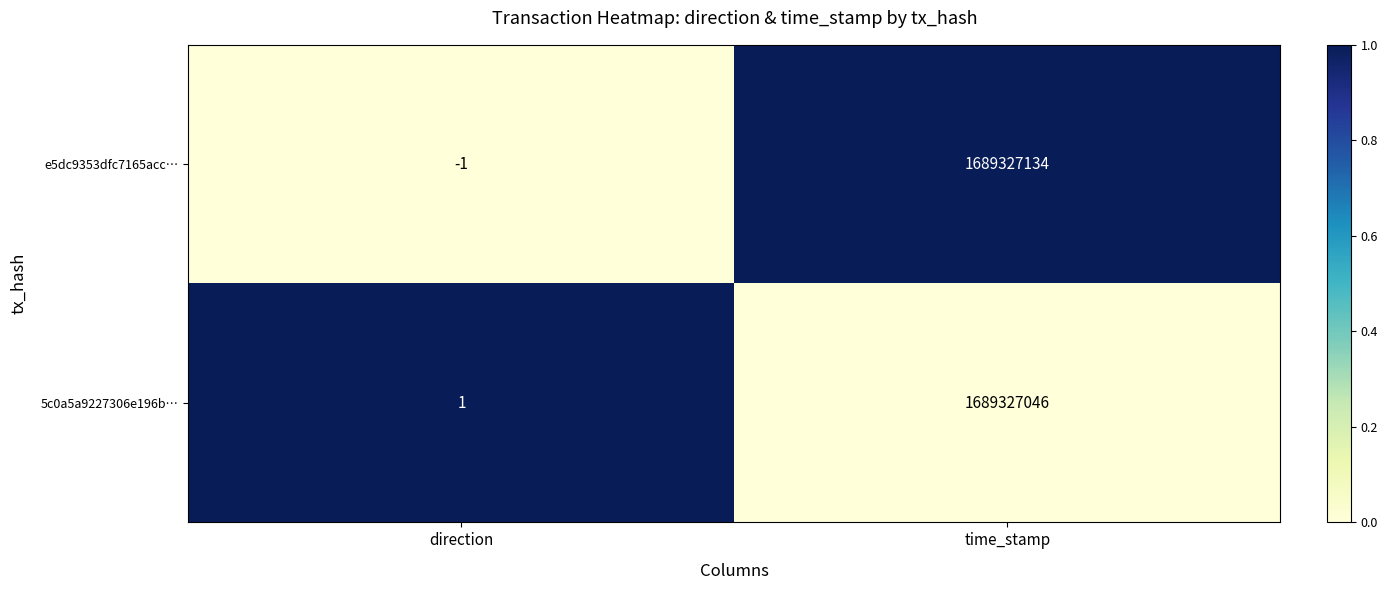

Which series changed the most between direction and time_stamp?

e5dc9353dfc7165acc…